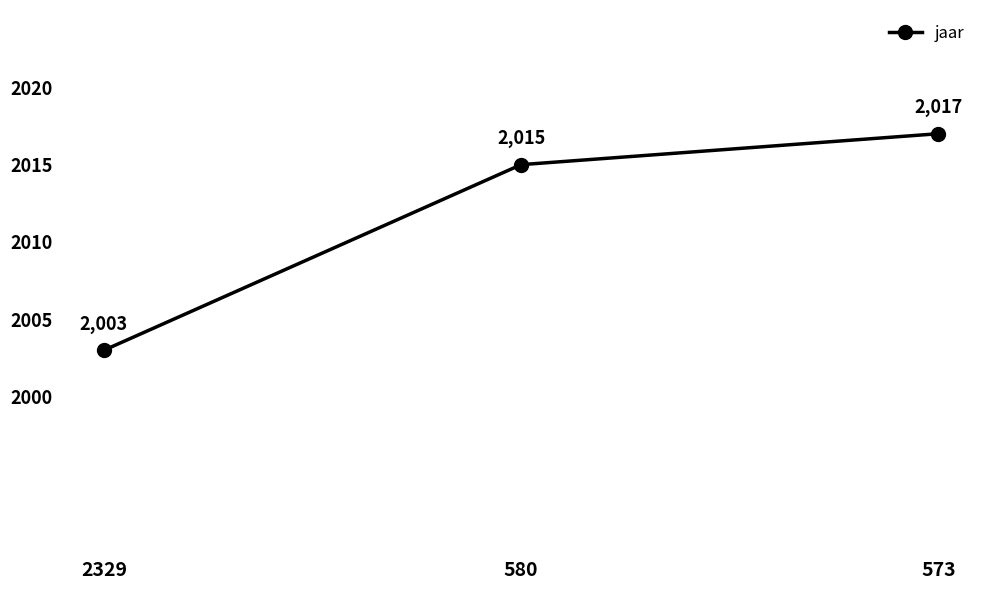

List the labels in order of value, largest first.

573, 580, 2329